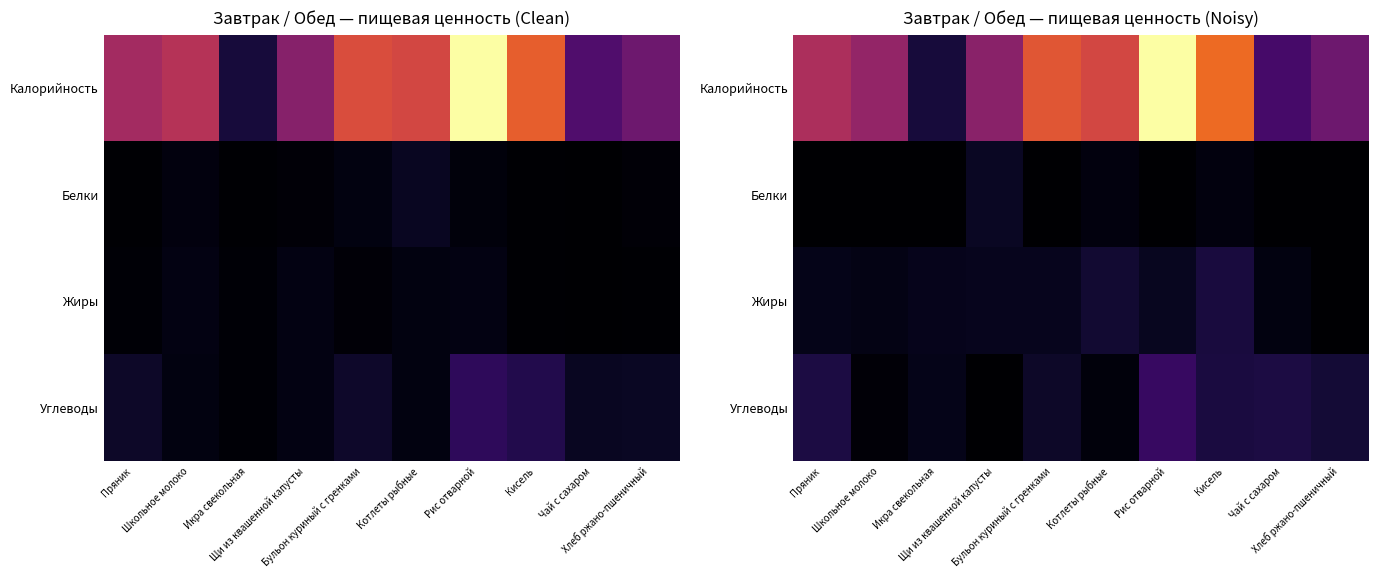

At how many categories does at least one series exceed 204?

1